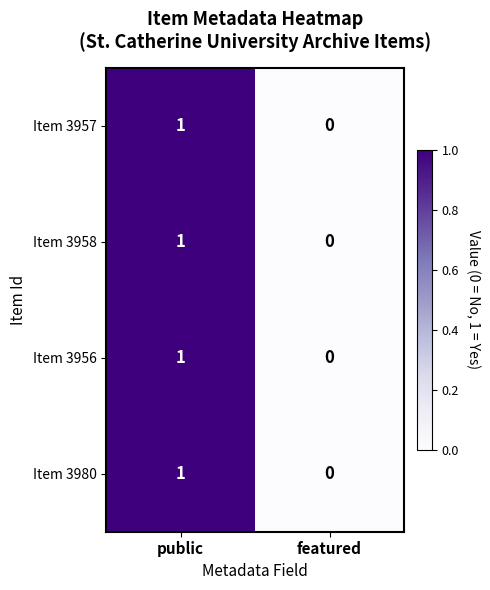

The value of Item 3980 at public is 1. True or false?

True